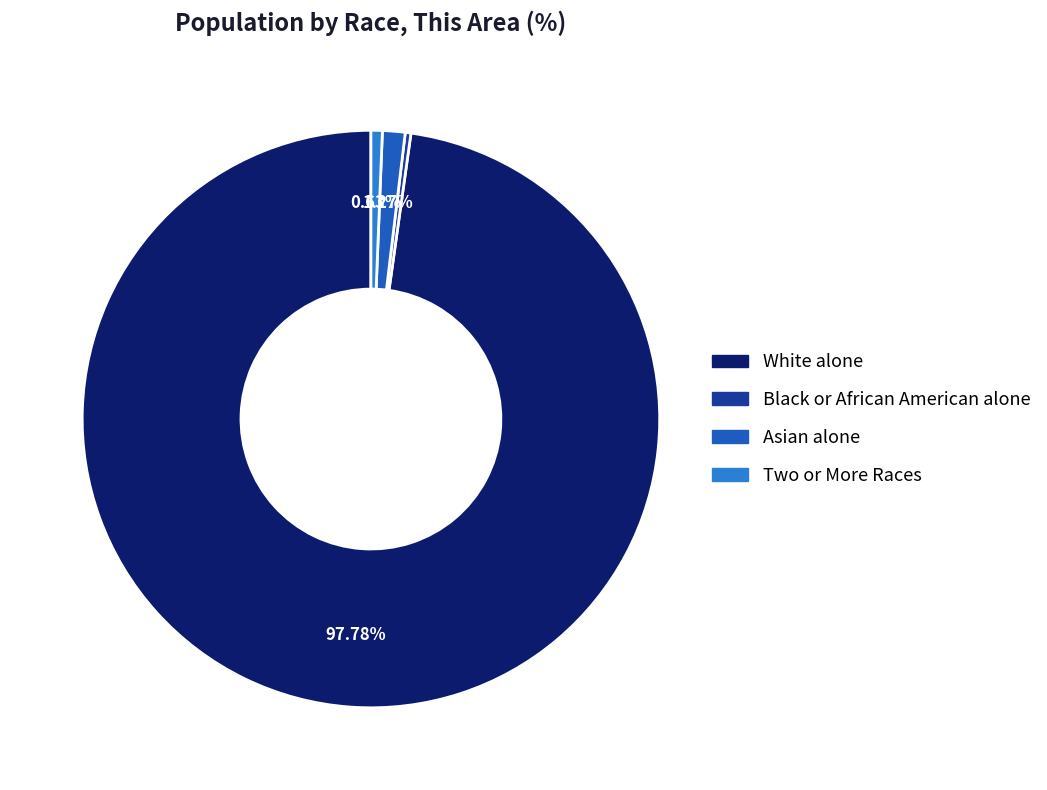

How many slices are in this pie chart?

4